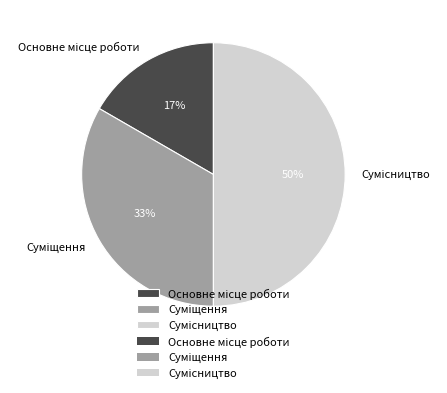

To the nearest percent, what is the difference between the largest and smallest slice percentages?

33%